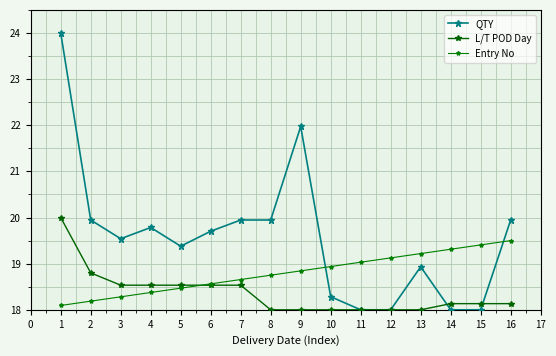

What is the sum of the QTY values at 1 and 2?

43.9